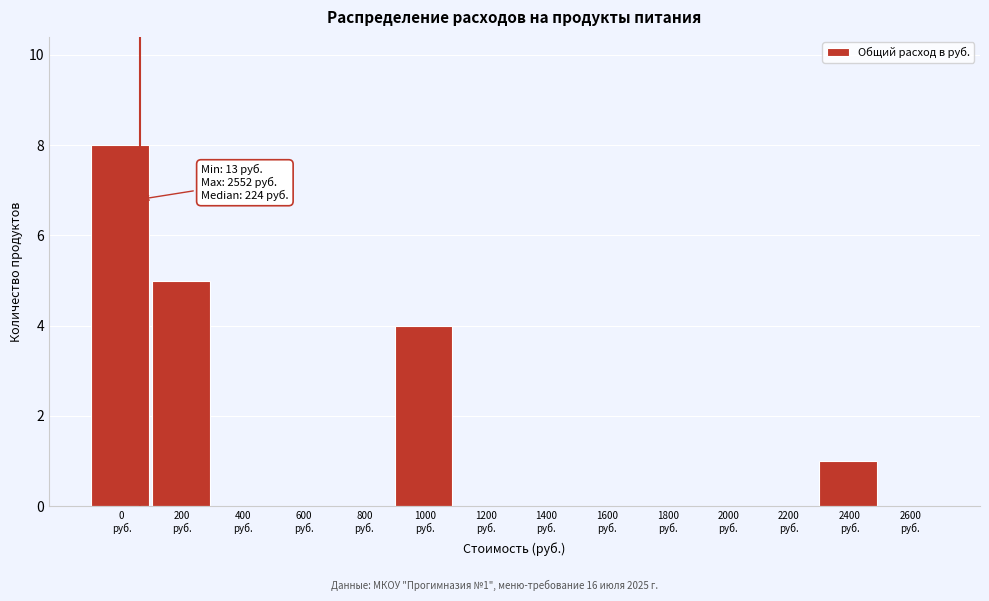

What is the sum of all values?

18